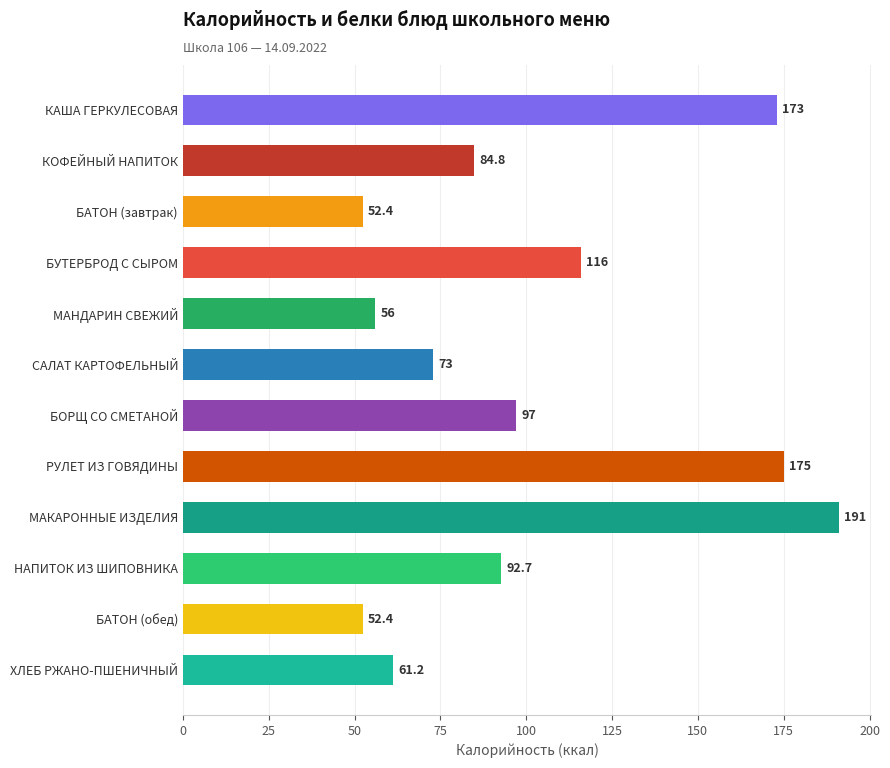

How many values are below 92?

6